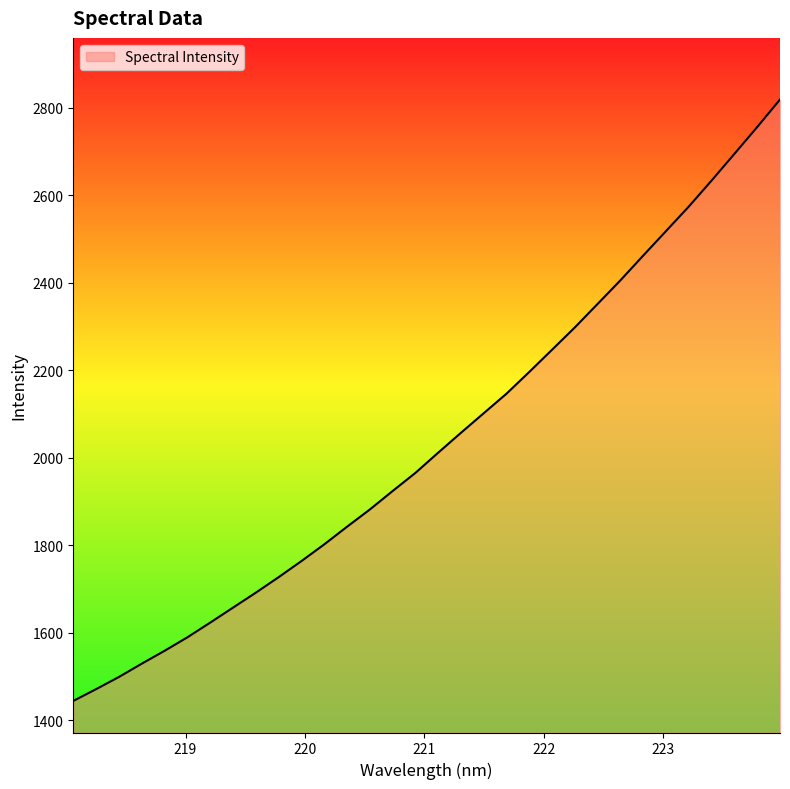

What is the minimum value shown in the chart?

1443.6